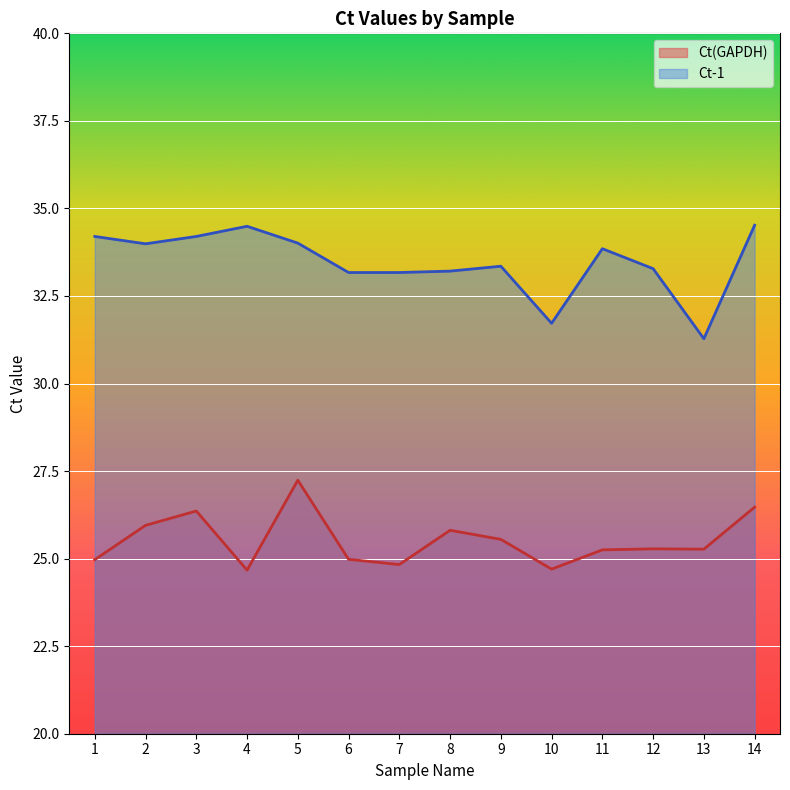

The value of Ct-1 at 11 is 33.9. True or false?

True